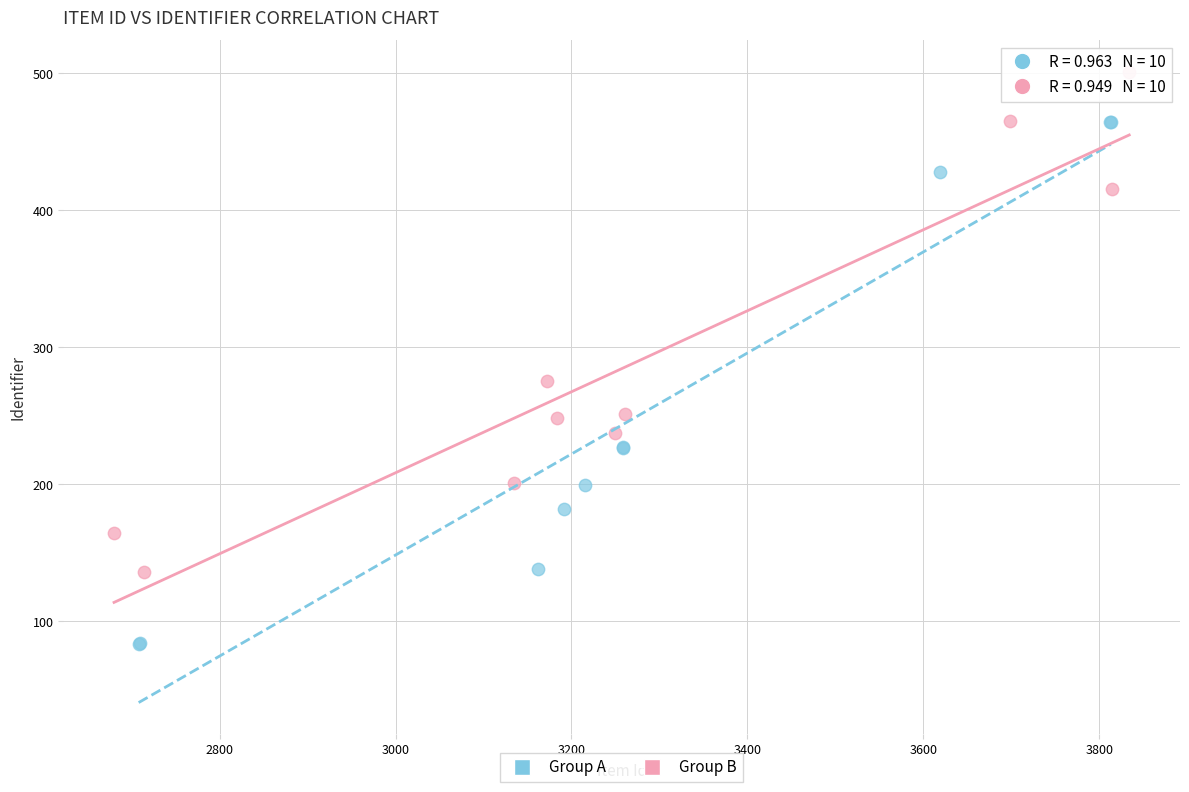

Which series reaches the maximum Y coordinate?

Group B